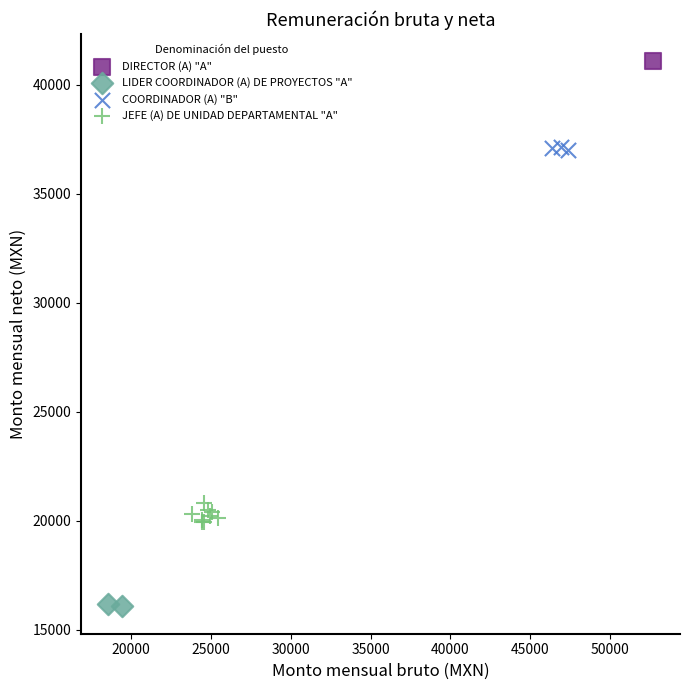

What are all the series names shown in the legend?

DIRECTOR (A) "A", LIDER COORDINADOR (A) DE PROYECTOS "A", COORDINADOR (A) "B", JEFE (A) DE UNIDAD DEPARTAMENTAL "A"